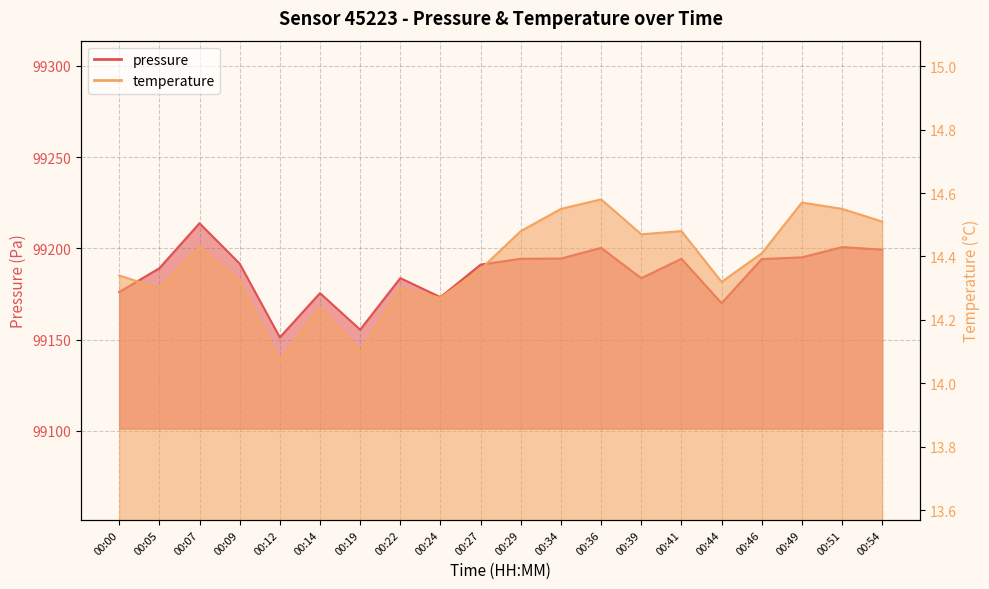

Is it true that temperature equals 19.2 at 00:39?

False